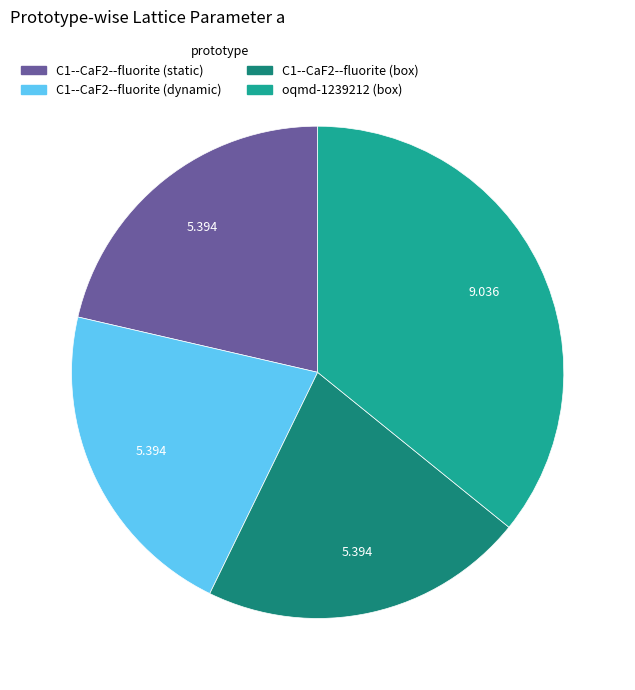

Is it true that C1--CaF2--fluorite (box) is 7% of the pie?

False